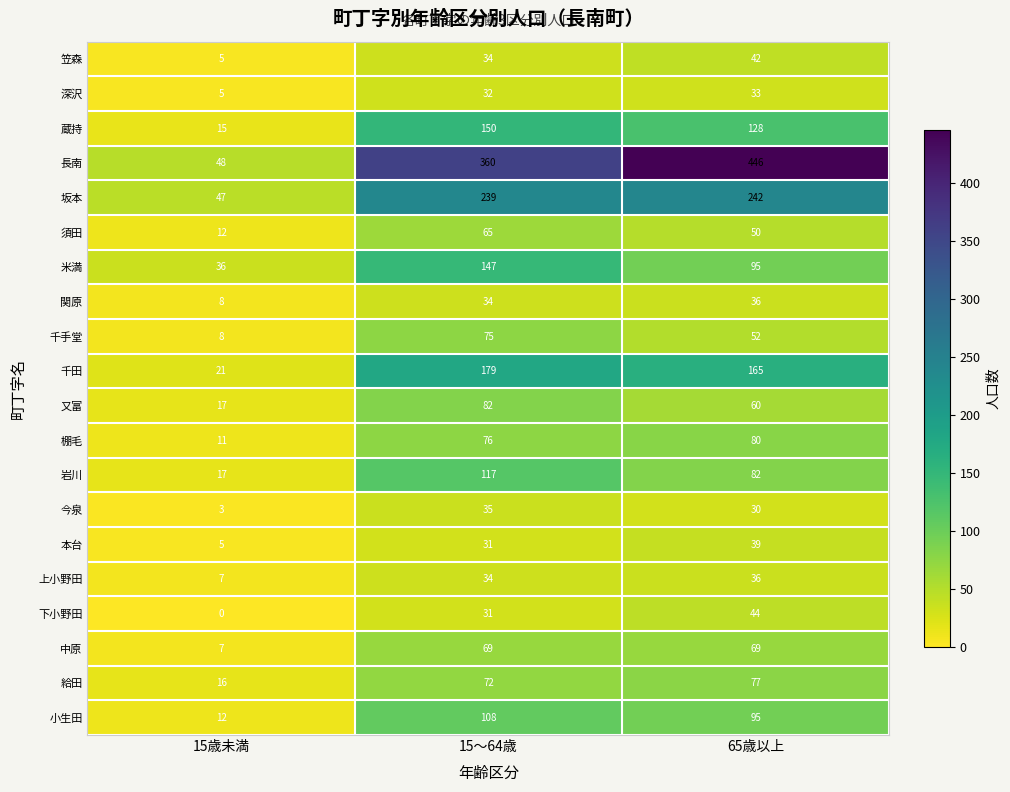

What is the sum of the 小生田 values at 15～64歳 and 65歳以上?

203